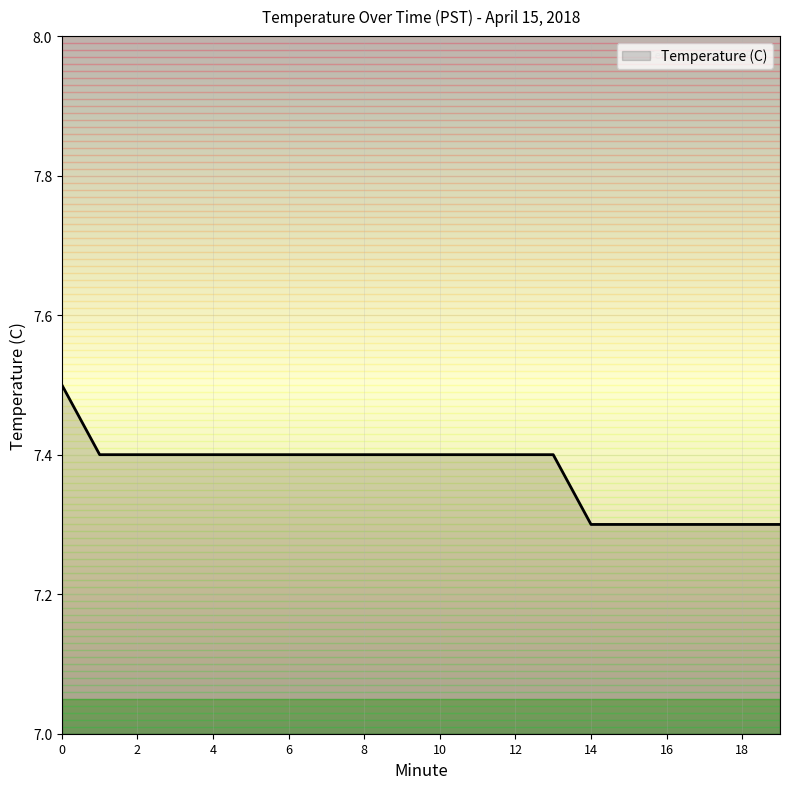

Count the number of data series in this chart.

1